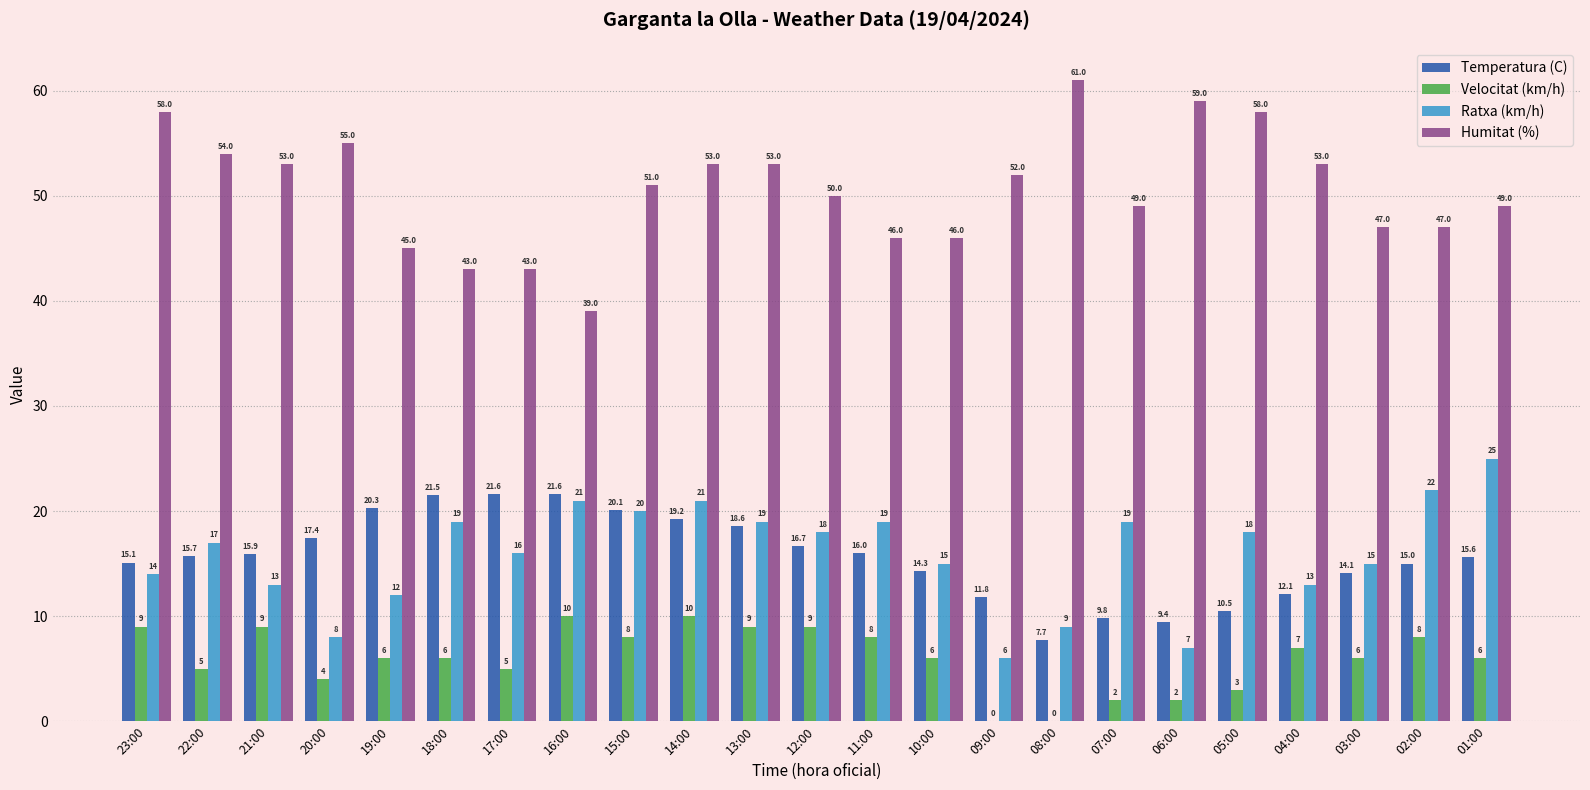

Count the number of categories in the chart.

23